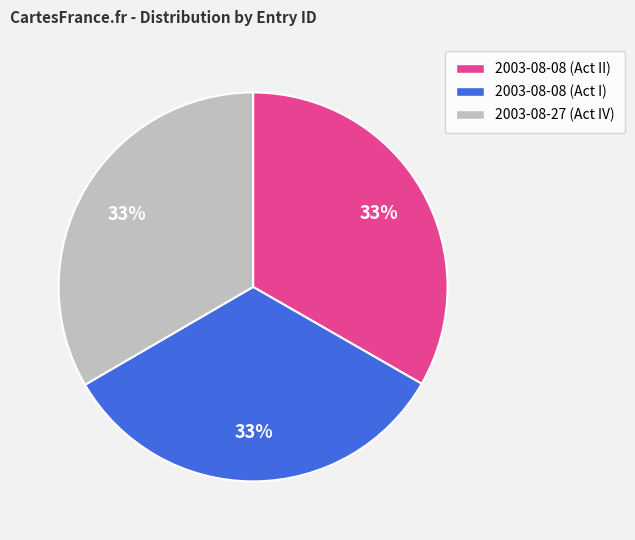

Do 2003-08-08 (Act I) and 2003-08-27 (Act IV) together represent more than half of the pie?

Yes